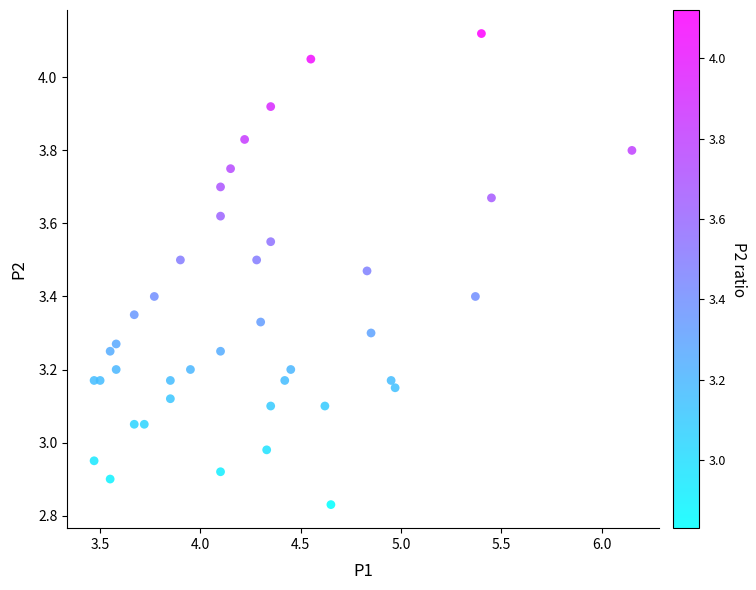

What is the range of Y values (max minus min)?

1.3